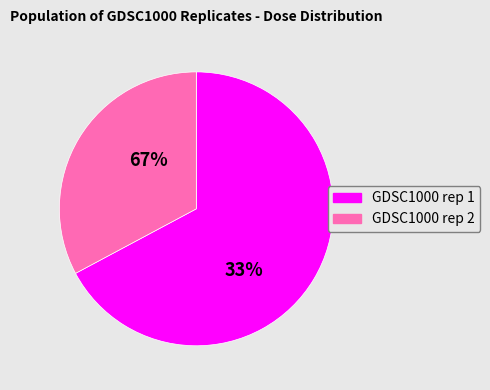

At 4, list the series in order from smallest to largest.

GDSC1000 rep 2, GDSC1000 rep 1